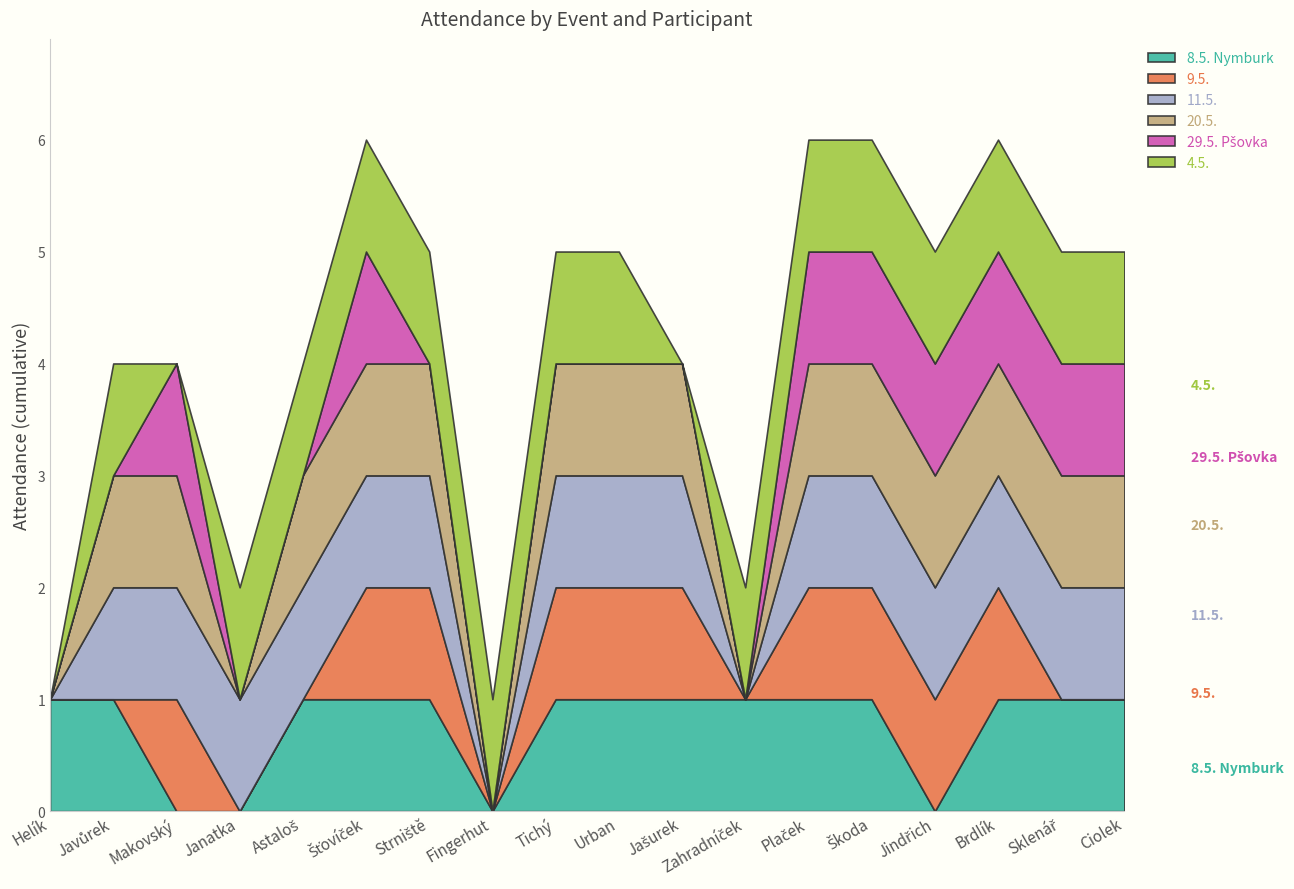

The 8.5. Nymburk series shows 2 at Helík. True or false?

False